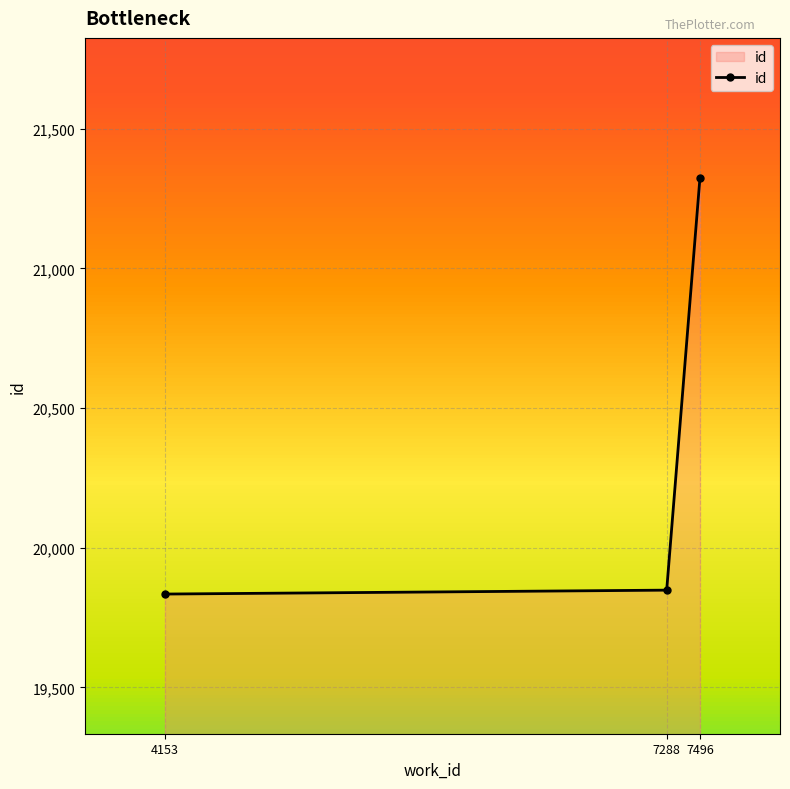

Where is the data nearest to the value 20579?

7288